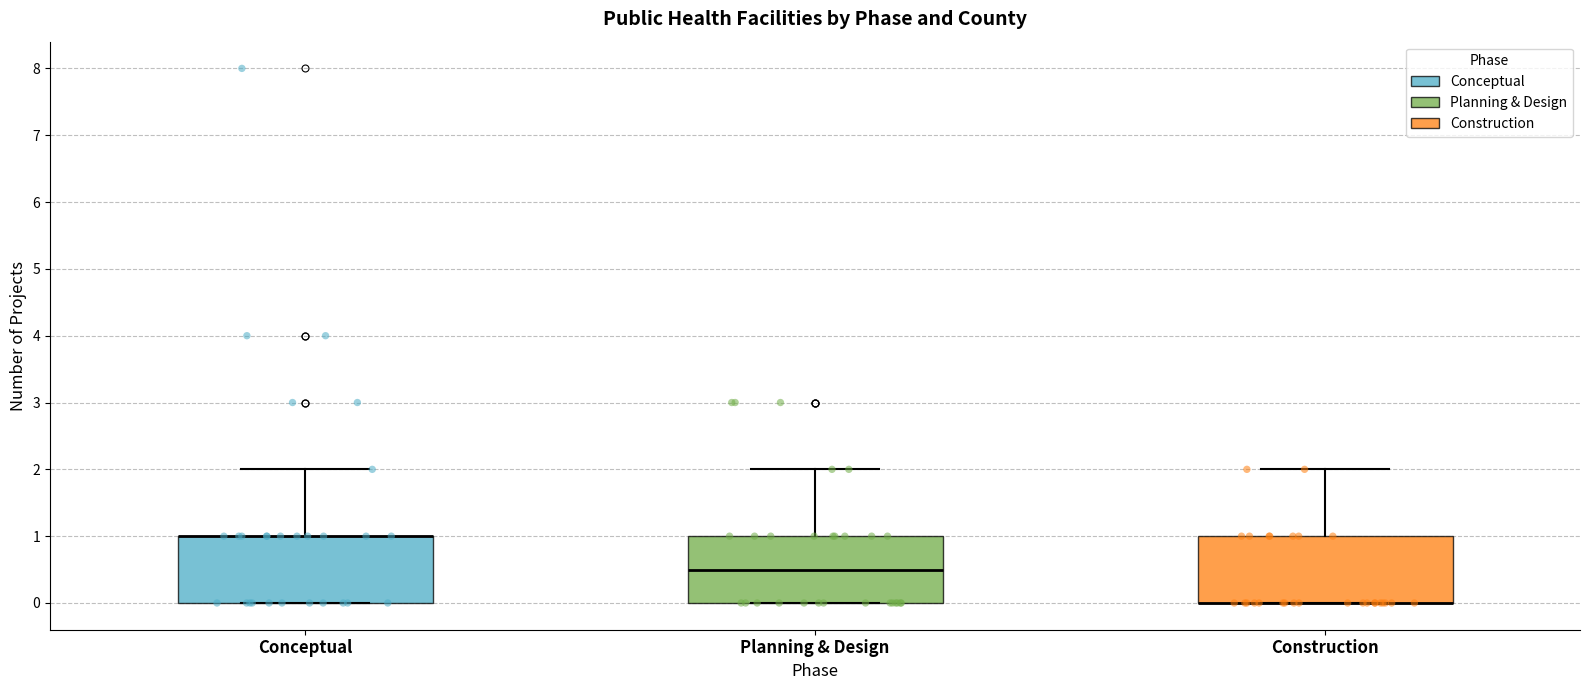

Reading left to right, transcribe this box plot: for each box, give where its median line is, the range the box spans, and where its two whiskers end, as read against the y-axis. The values are not printed on the chart, so give them approximately, as read against the axis.

Conceptual: median 1.0 (drawn on the box's upper edge), box 0.0 to 1.0, whiskers 0.0 to 2.0
Planning & Design: median 0.5, box 0.0 to 1.0, whiskers 0.0 to 2.0
Construction: median 0.0 (drawn on the box's lower edge), box 0.0 to 1.0, whiskers 0.0 to 2.0